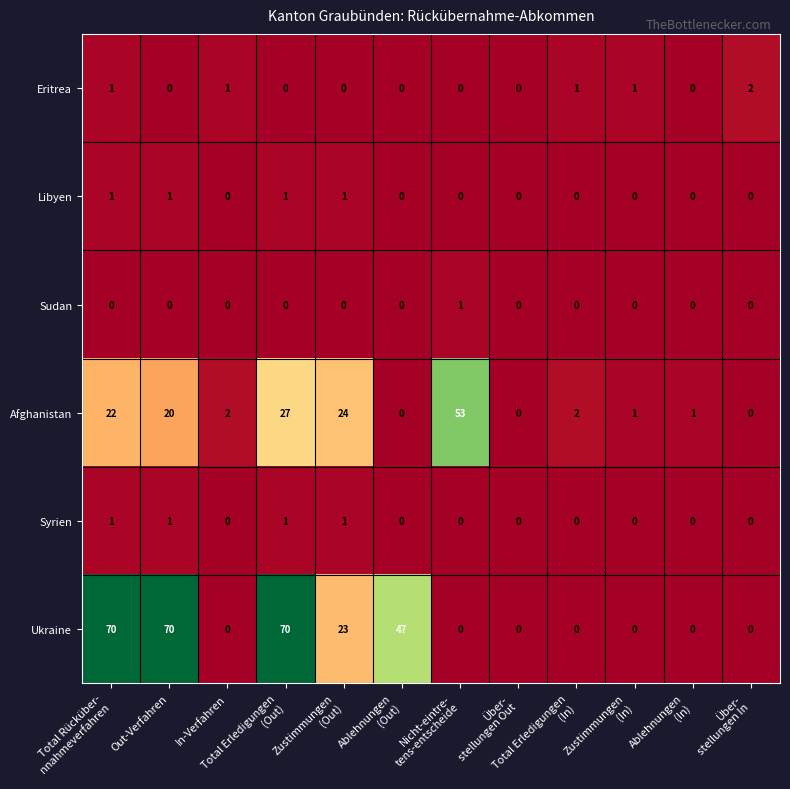

Count the Ukraine values in the range 0 to 70.

12